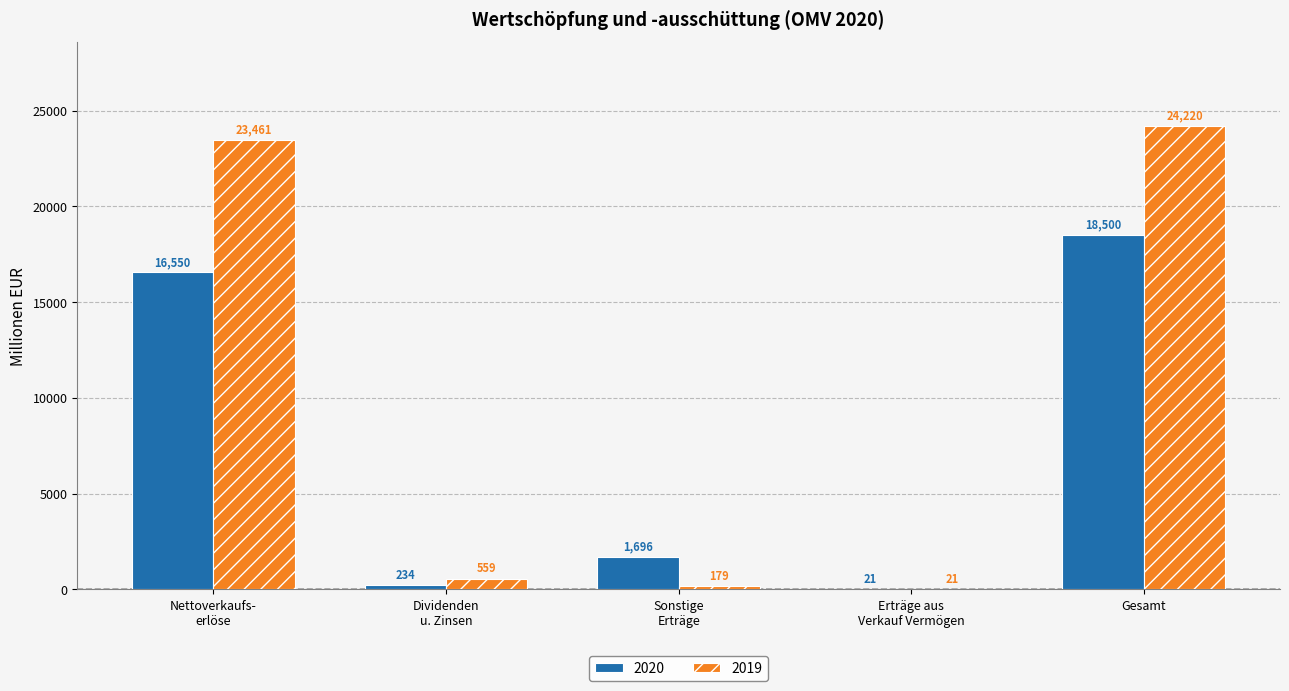

At which label does 2020 first exceed 1696?

Nettoverkaufs-
erlöse